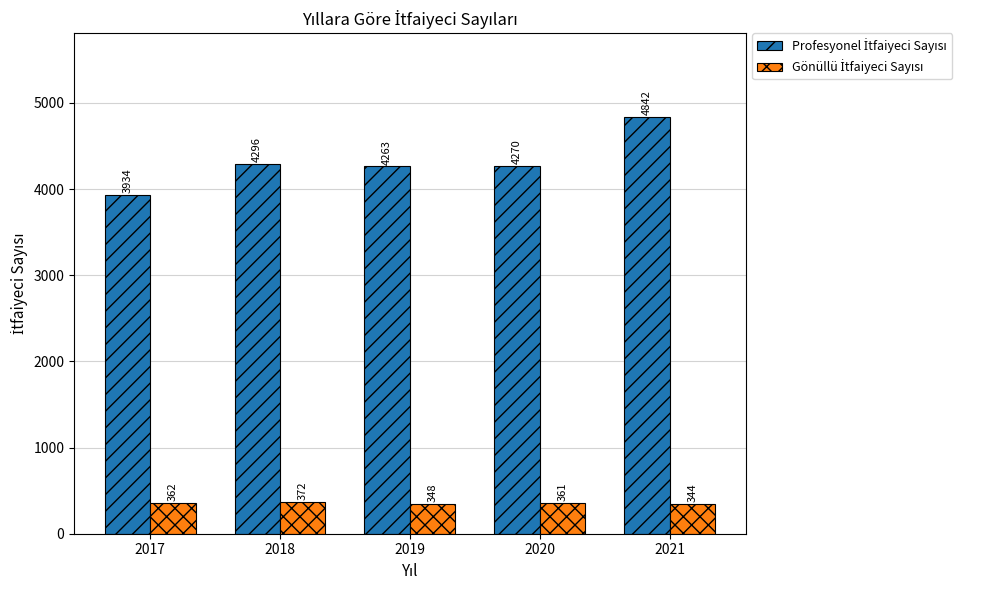

Are the bars grouped side by side (vs. stacked)?

Yes